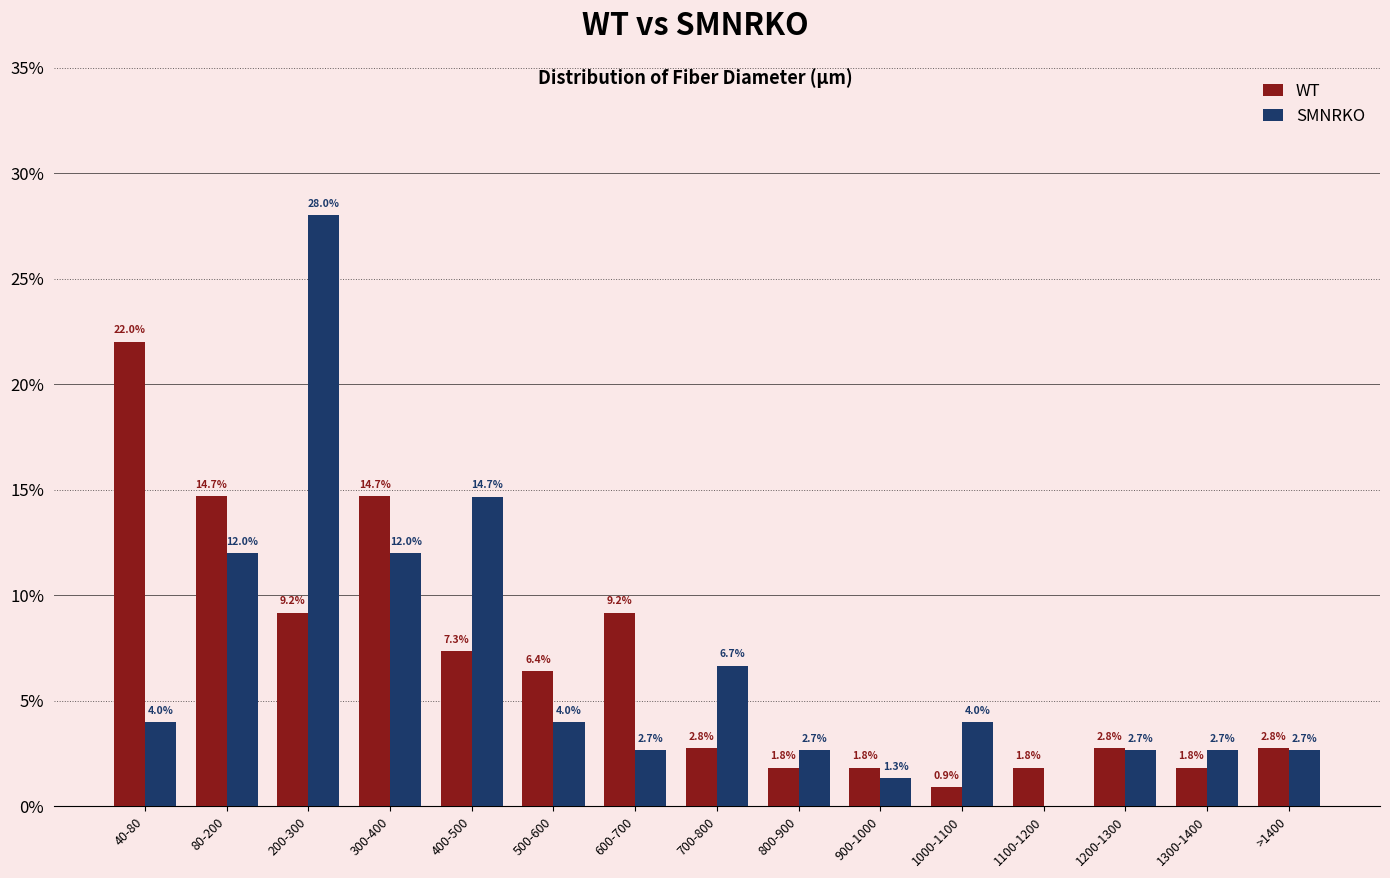

Is the value of SMNRKO at 200-300 greater than the value of WT at 500-600?

Yes